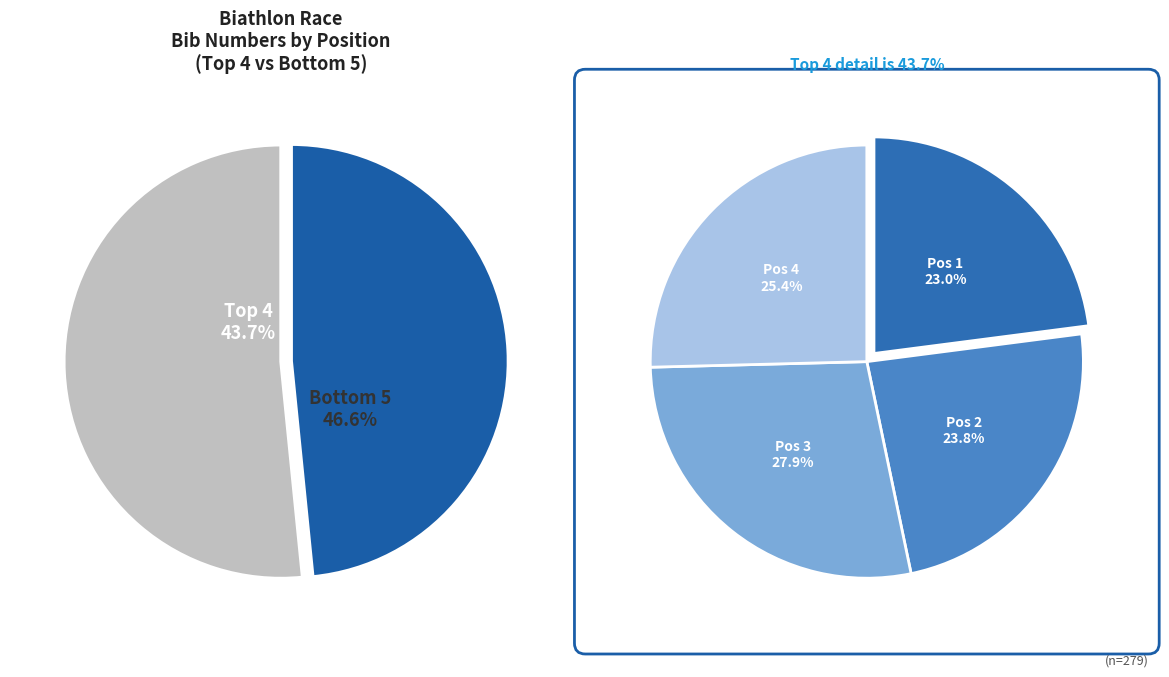

Does 9 represent more than half of the total?

No